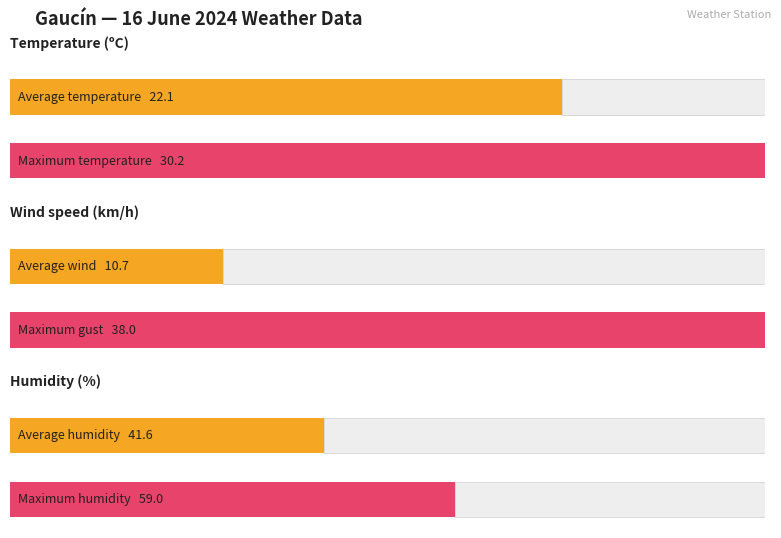

Which series has the largest range (max minus min)?

Haizearen abiadura (km/h)